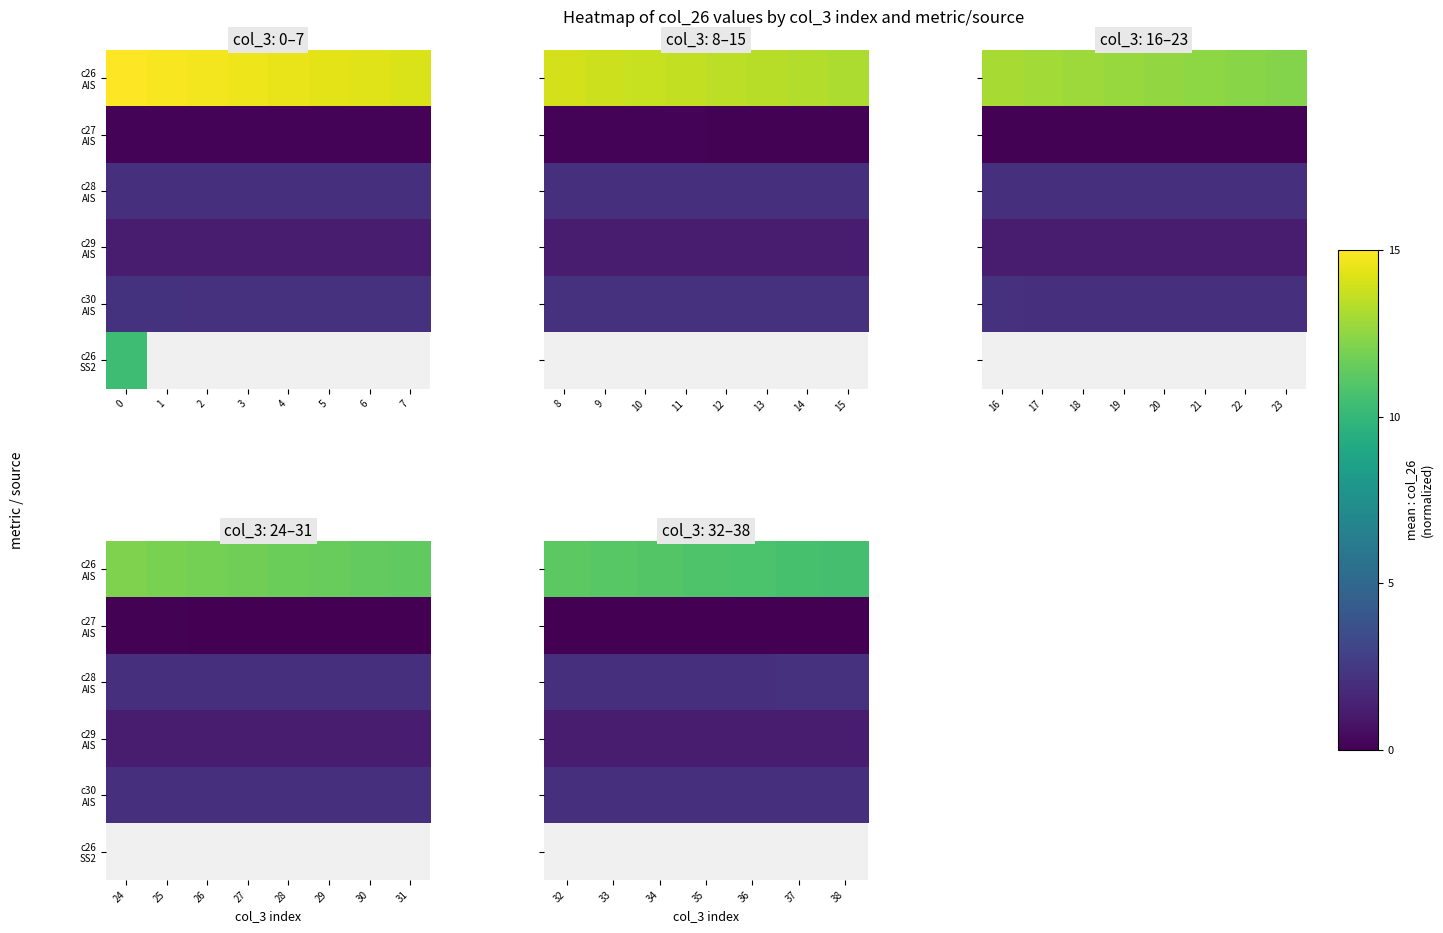

Rank the series by their maximum value, from highest to lowest.

c26 AIS, c28 AIS, c30 AIS, c27 AIS, c26 SS2, c29 AIS